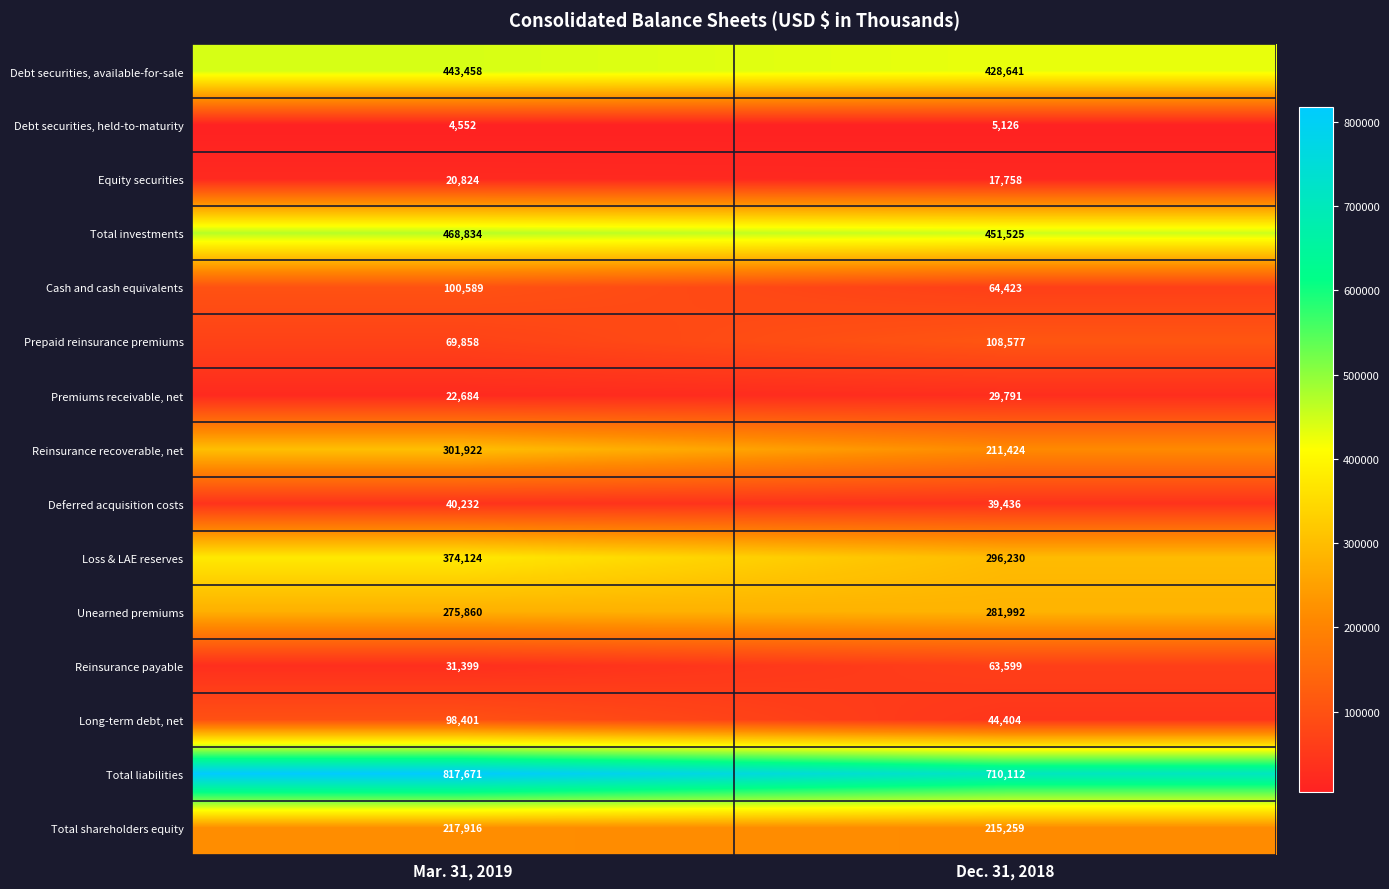

What is the total value across all series at Dec. 31, 2018?

2968297